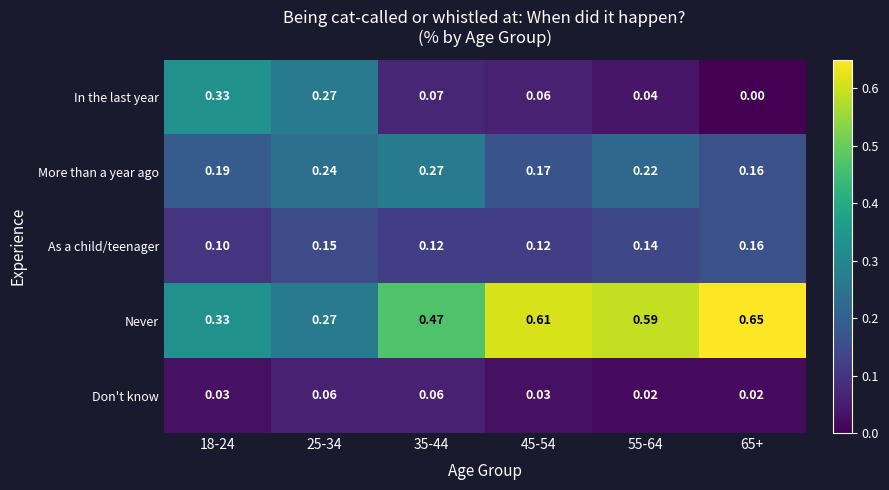

Which series has the largest total across all categories?

Never